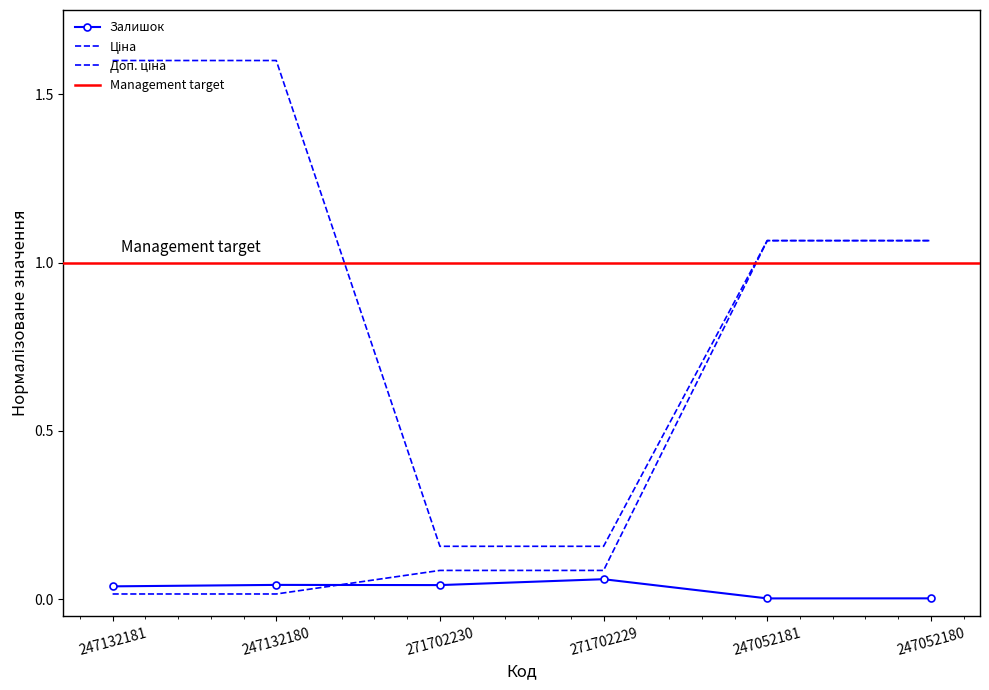

At which label does Залишок reach its peak?

271702229